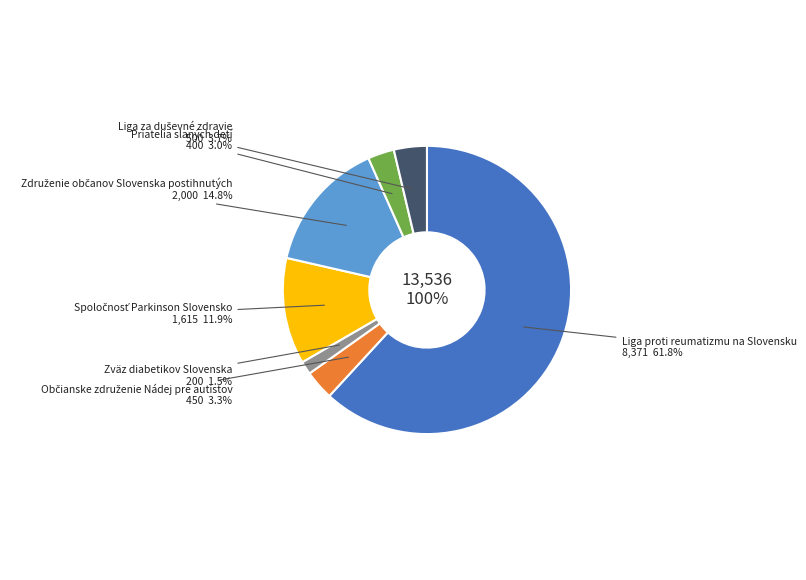

To the nearest percent, what portion does Liga proti reumatizmu na Slovensku represent?

62%